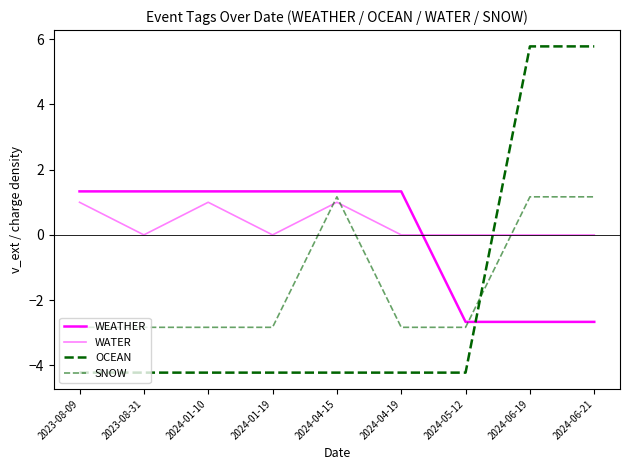

Rank the series by their maximum value, from highest to lowest.

OCEAN, WEATHER, SNOW, WATER